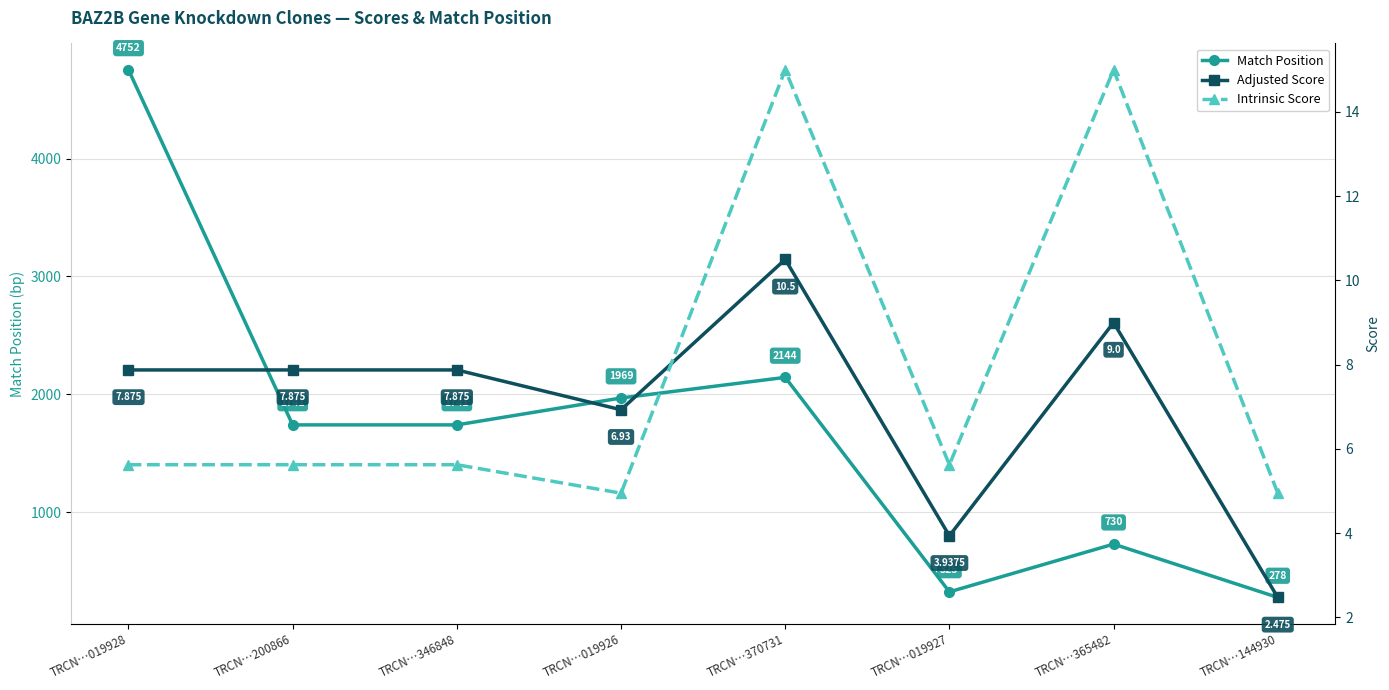

Reading left to right, transcribe all the data shown in this chart.

Match Position: 4752.0	1741.0	1741.0	1969.0	2144.0	325.0	730.0	278.0
Adjusted Score: 7.9	7.9	7.9	6.9	10.5	3.9	9.0	2.5
Intrinsic Score: 5.6	5.6	5.6	5.0	15.0	5.6	15.0	5.0